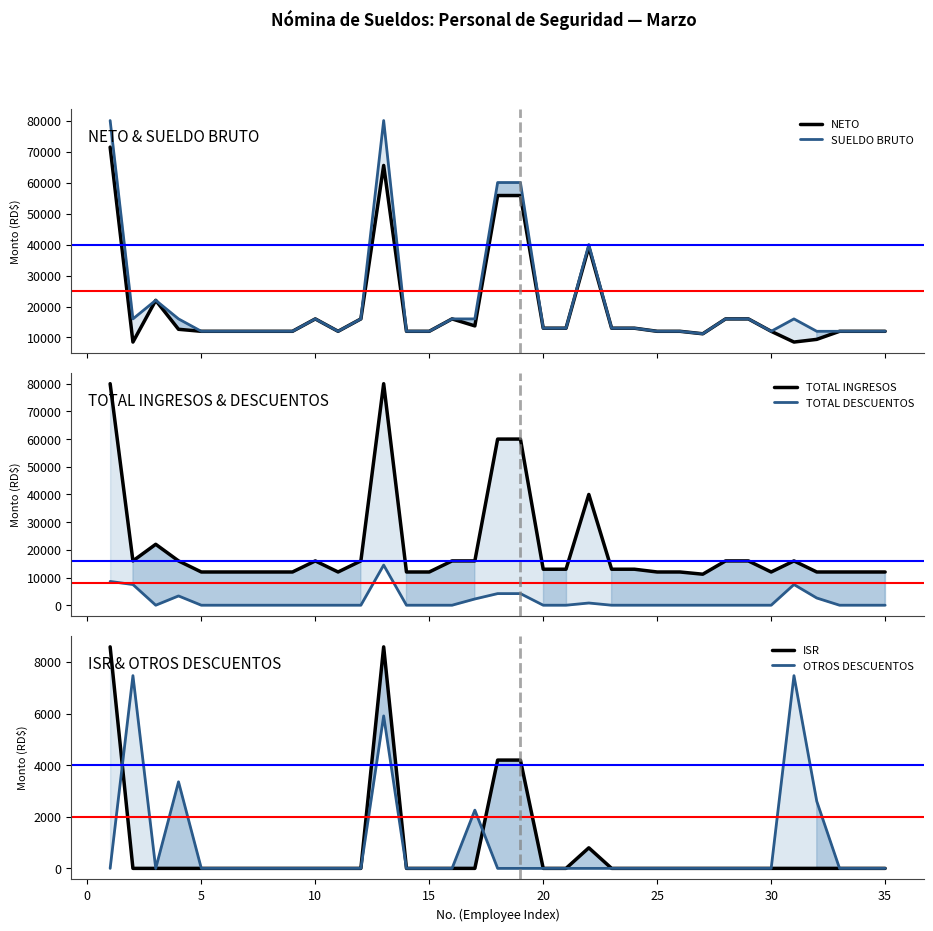

Rank the series at 2 from highest to lowest value.

SUELDO BRUTO, TOTAL INGRESOS, NETO, TOTAL DESCUENTOS, OTROS DESCUENTOS, ISR